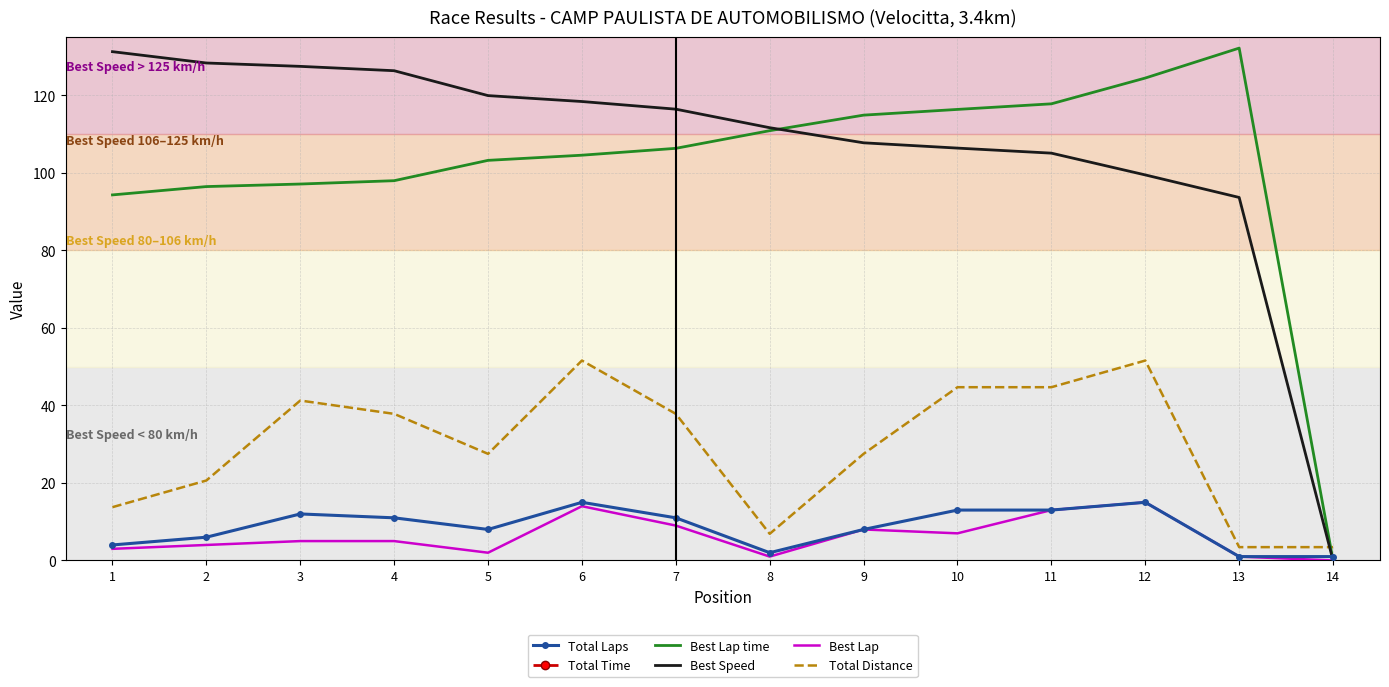

Where is the first local maximum for Total Distance?

3